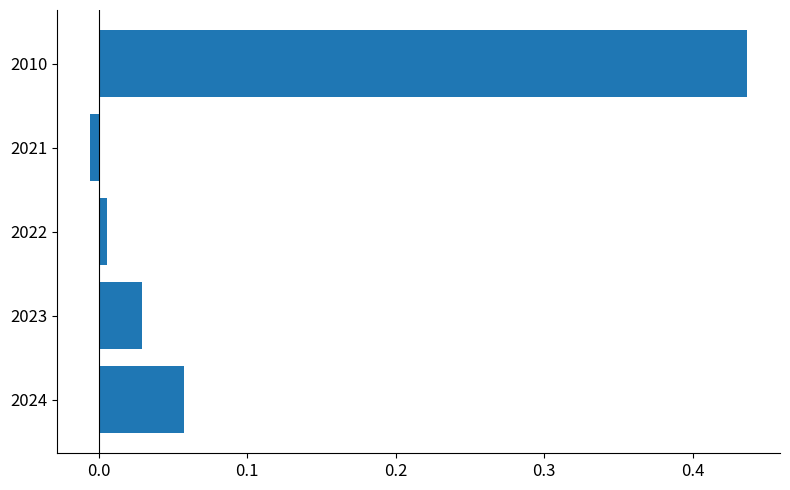

List the labels in order of value, smallest first.

2021, 2022, 2023, 2024, 2010